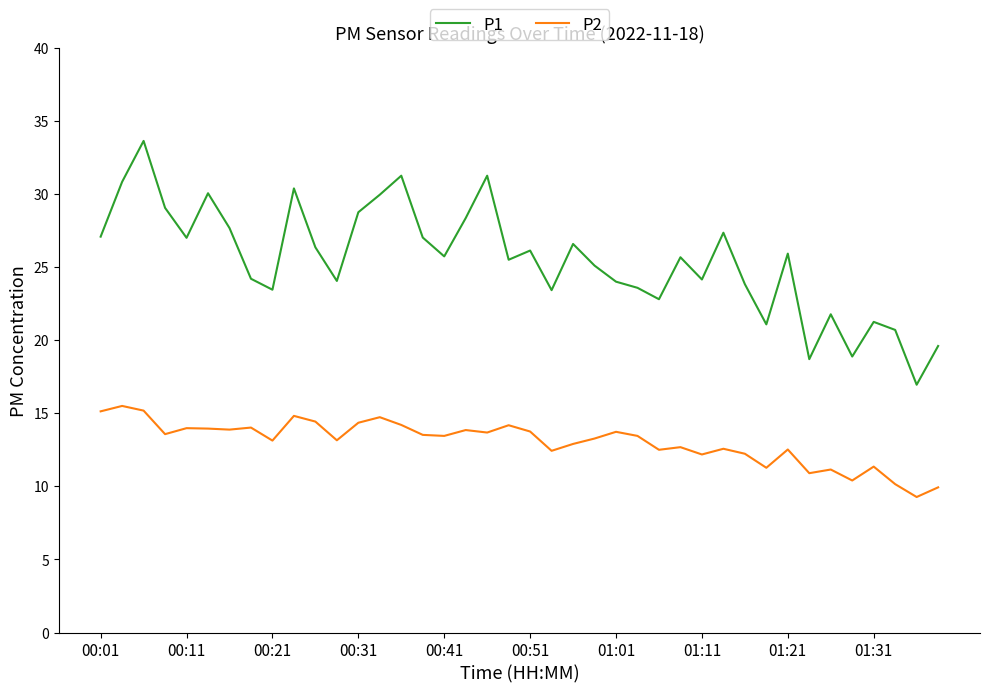

What is the highest value of the P2 series?

15.5